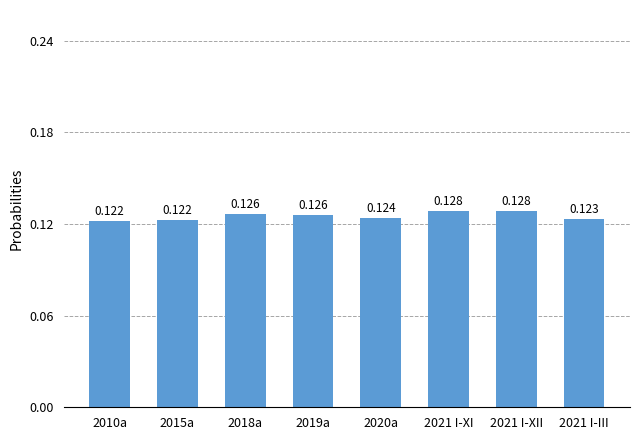

Reading left to right, list all the values displayed in this chart.

0.1	0.1	0.1	0.1	0.1	0.1	0.1	0.1